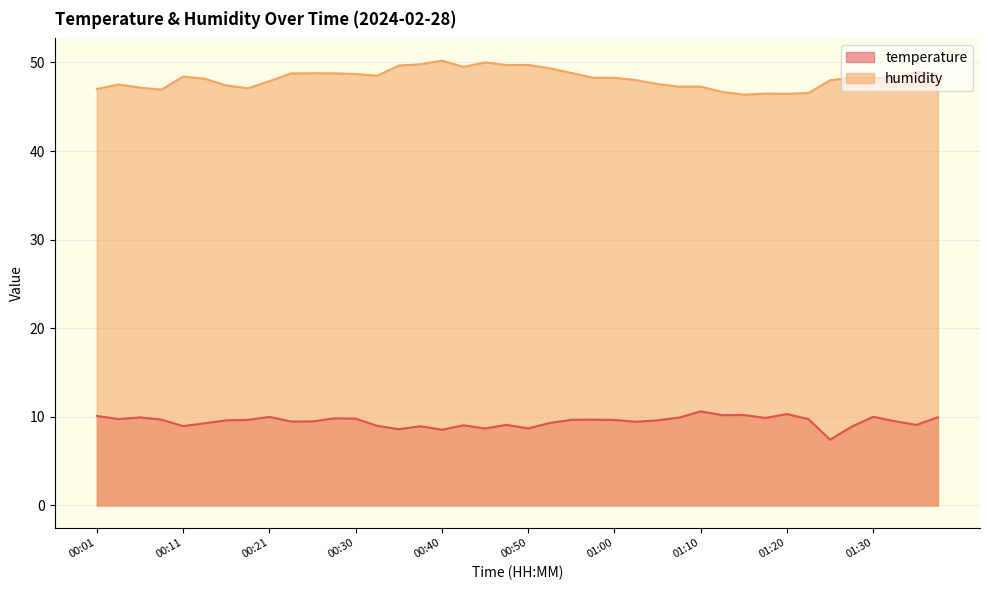

What is the value of the temperature point at the 7th from the left?

9.6